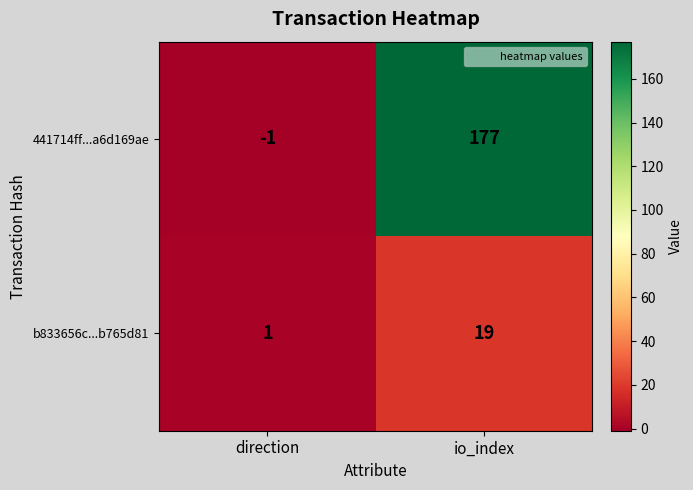

The 441714ff...a6d169ae series shows -1 at direction. True or false?

True